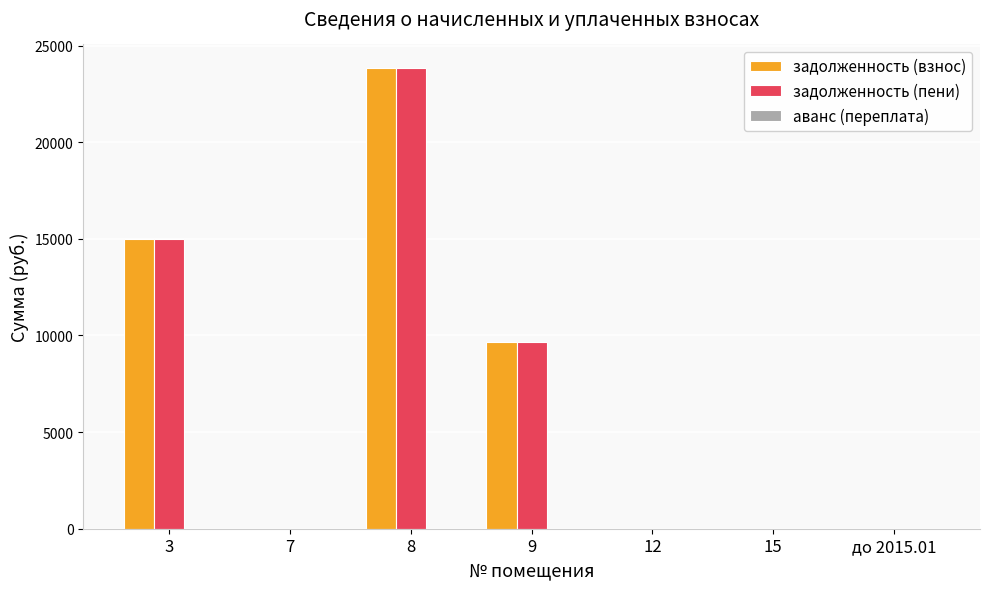

Count the number of categories in the chart.

7